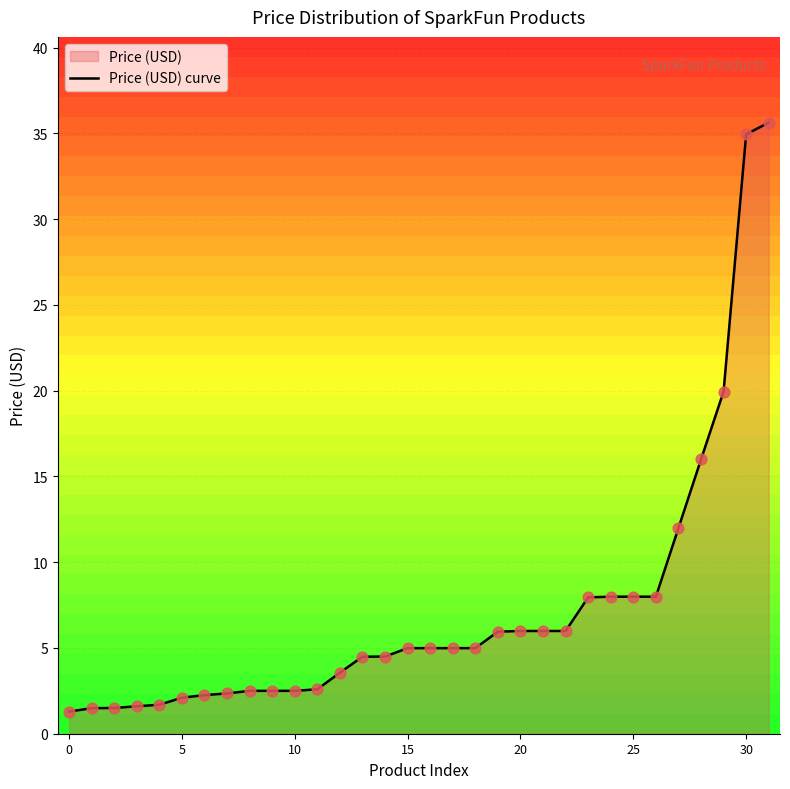

What is the change in value from 5 to 20?

+3.9